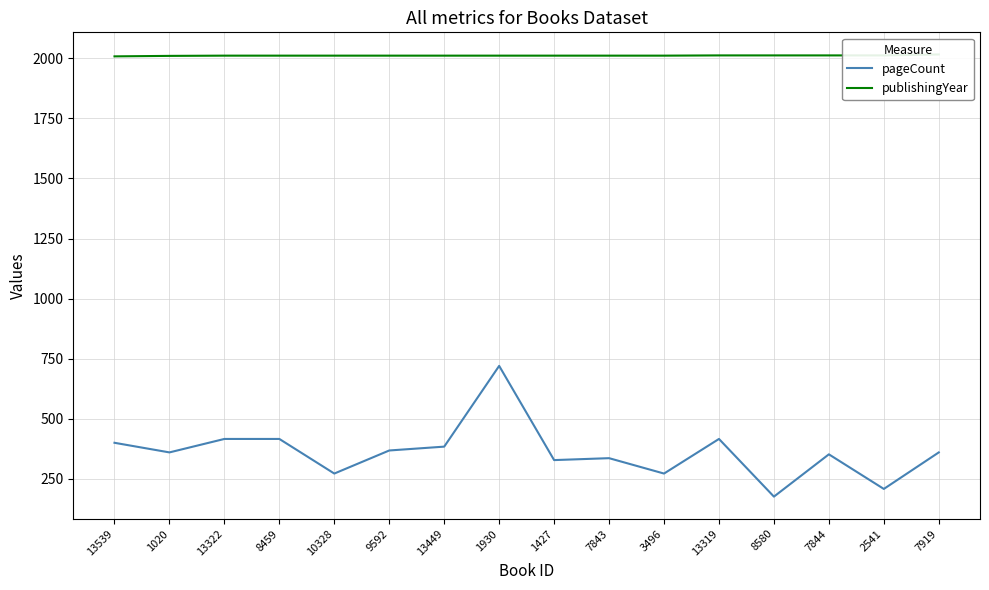

Rank the series by their average value, from lowest to highest.

pageCount, publishingYear